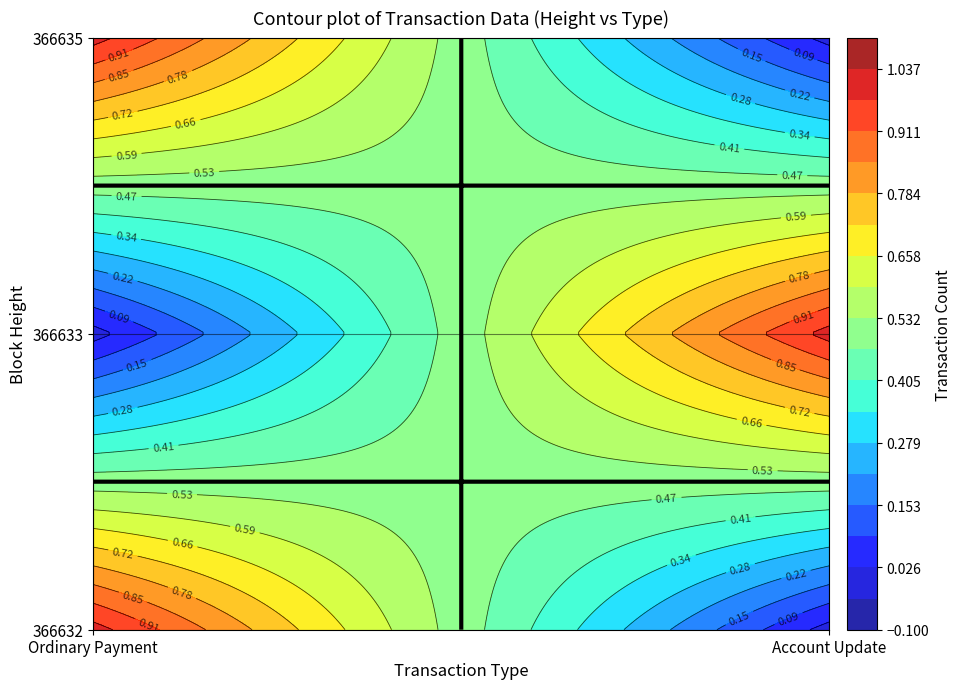

What is the sum of all 366632 values?

1